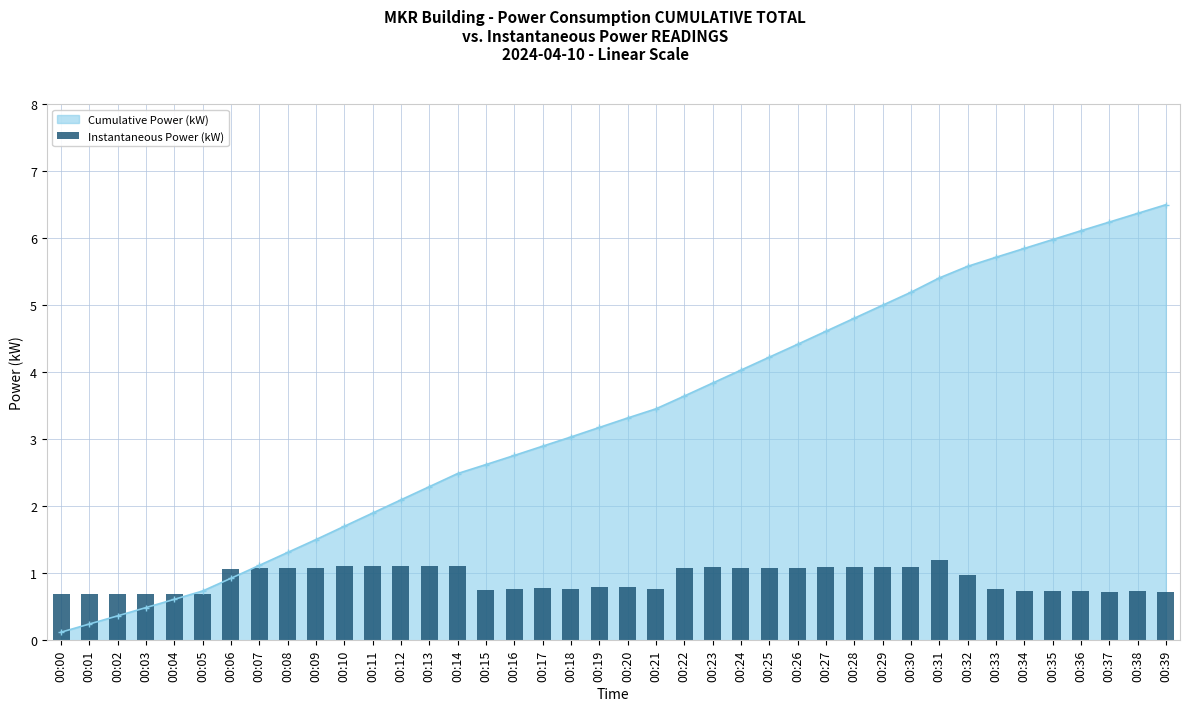

What is the value of the 27th bar from the left?

1.1